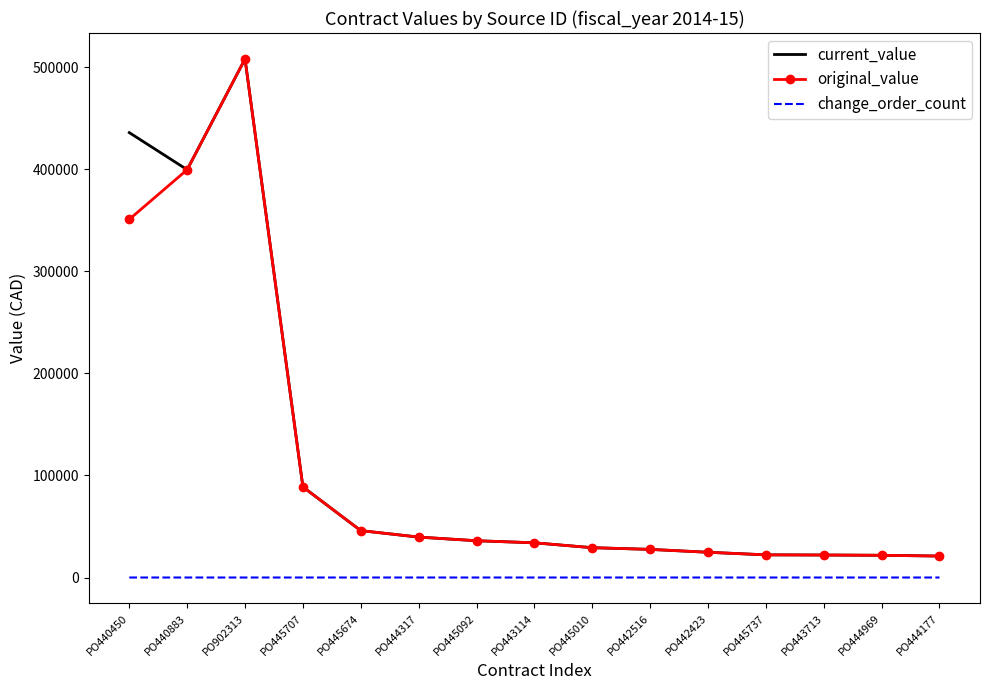

True or false: change_order_count and original_value cross at least once.

False